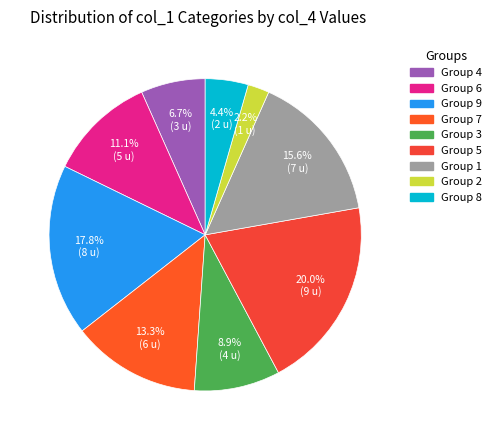

Rank the categories by value from lowest to highest.

Group 2, Group 8, Group 4, Group 3, Group 6, Group 7, Group 1, Group 9, Group 5